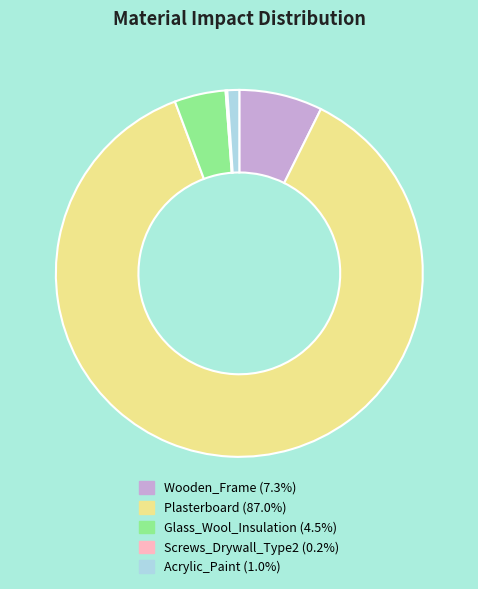

Is it true that Plasterboard is 92% of the pie?

False